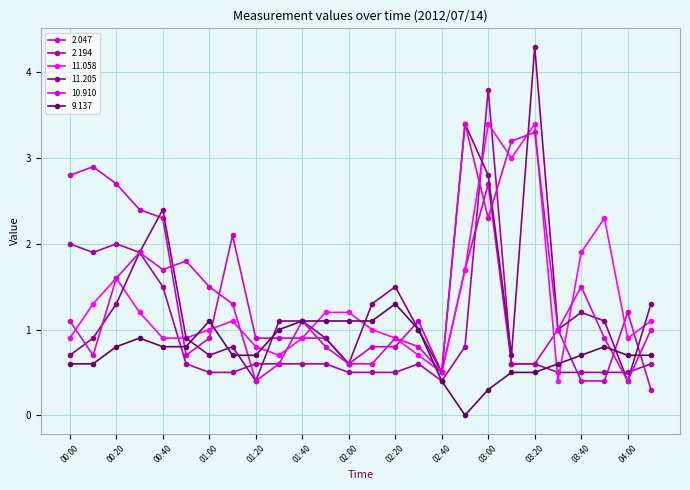

Which series has the widest spread of values?

11.205